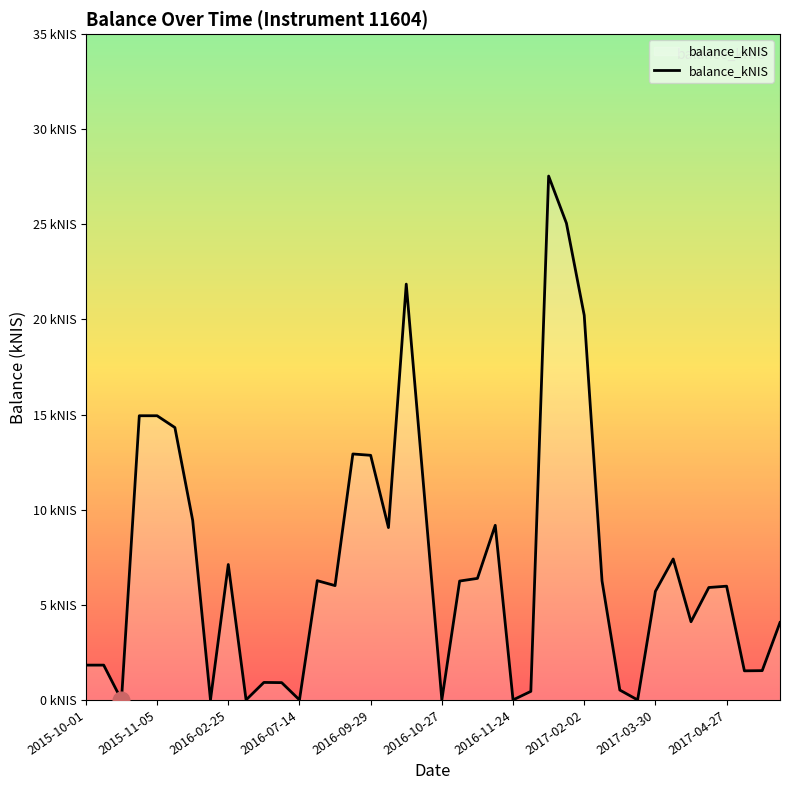

What is the difference between the second highest and second lowest values?

25.1